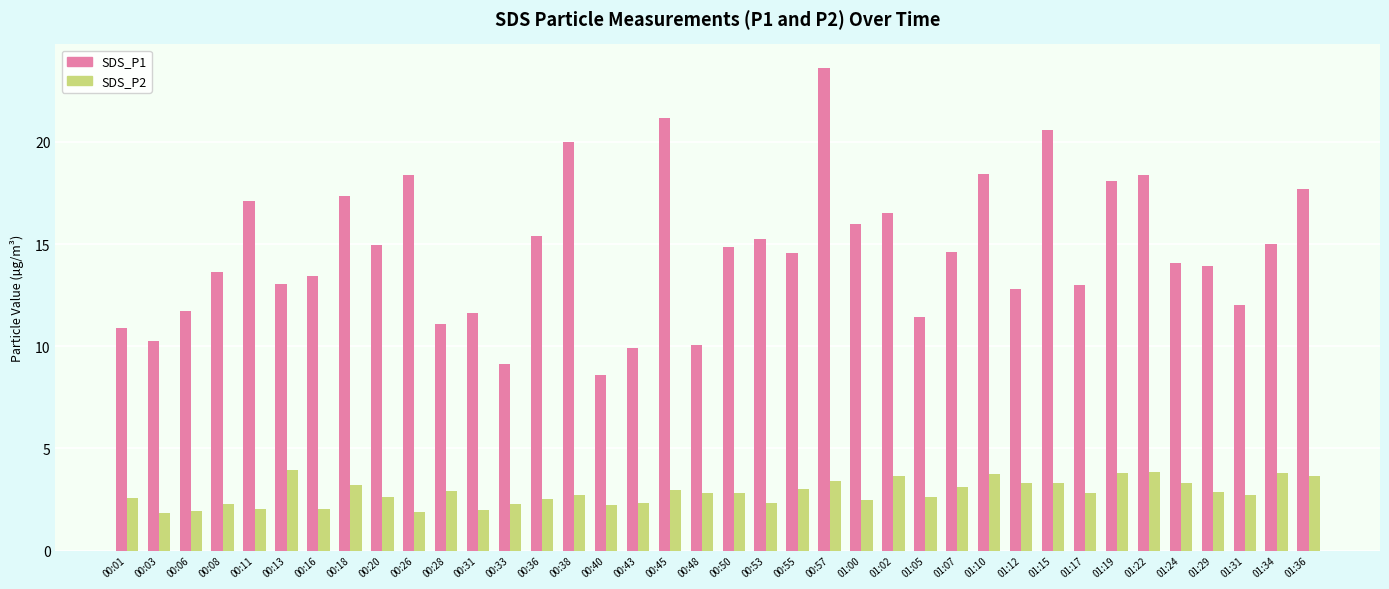

What are all the series names shown in the legend?

SDS_P1, SDS_P2